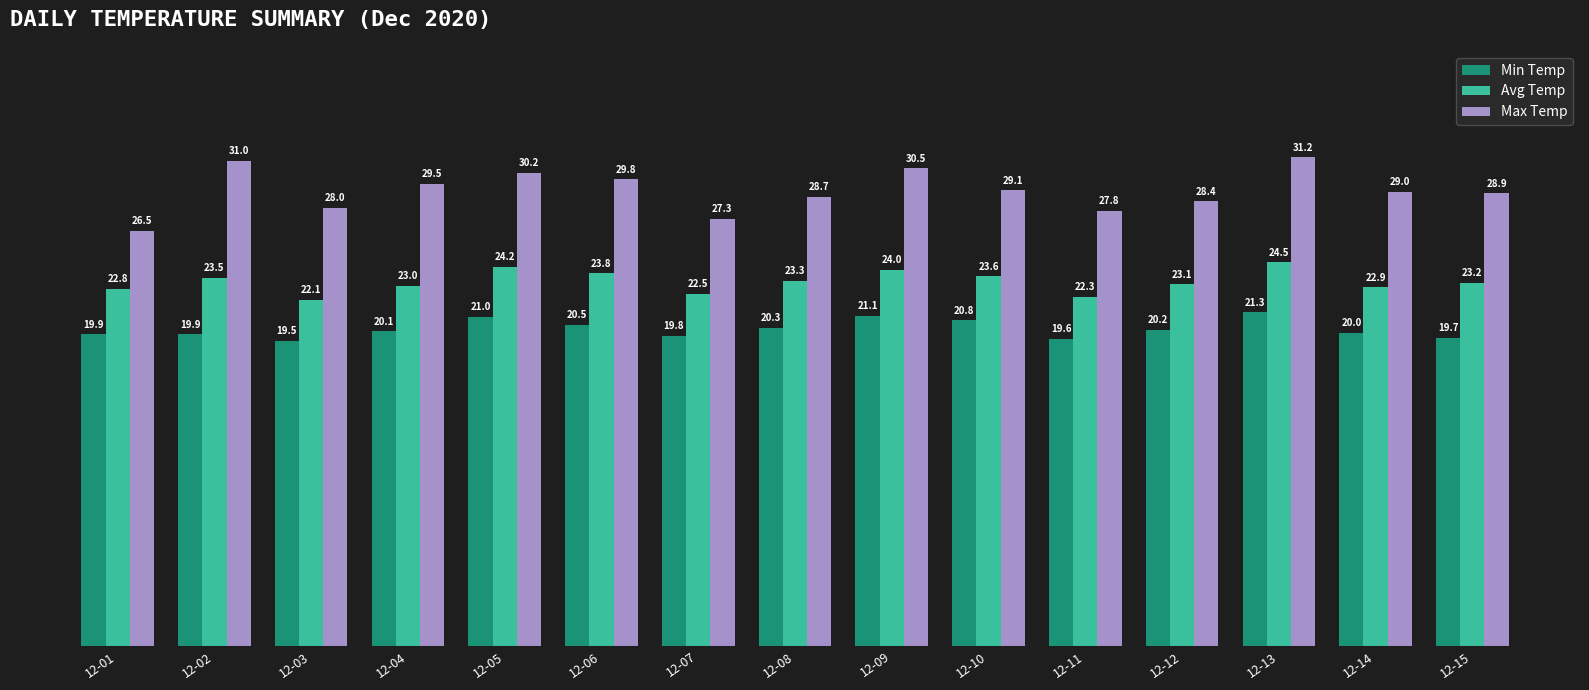

At which category is the sum across all series the highest?

12-13